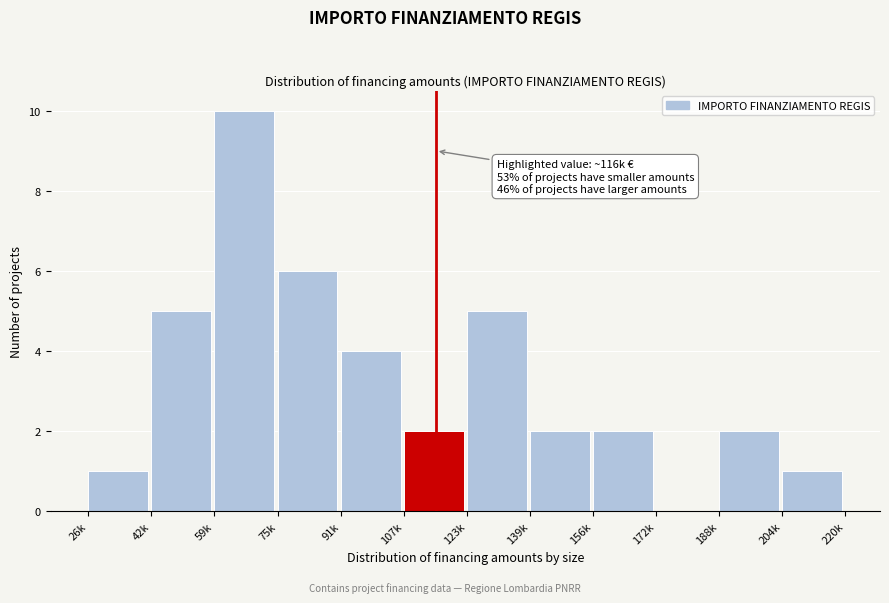

Reading left to right, what are all the values shown in this chart?

26k=1	42k=5	59k=10	75k=6	91k=4	107k=2	123k=5	139k=2	156k=2	172k=0	188k=2	204k=1